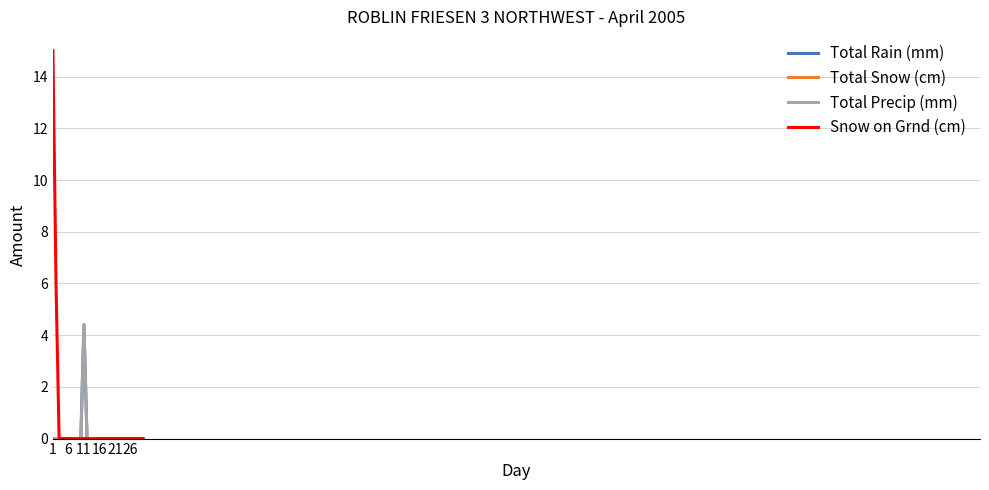

Is this an area chart (filled region under the line)?

No